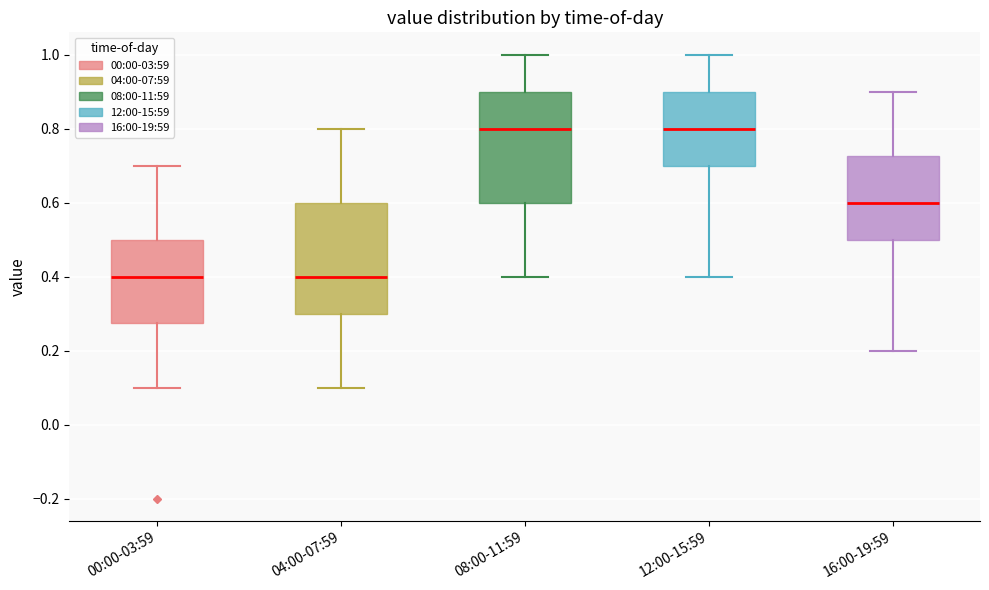

Where does the upper whisker of the box for 12:00-15:59 end on the y-axis? The values are not printed on the chart, so give them approximately, as read against the axis.

1.00